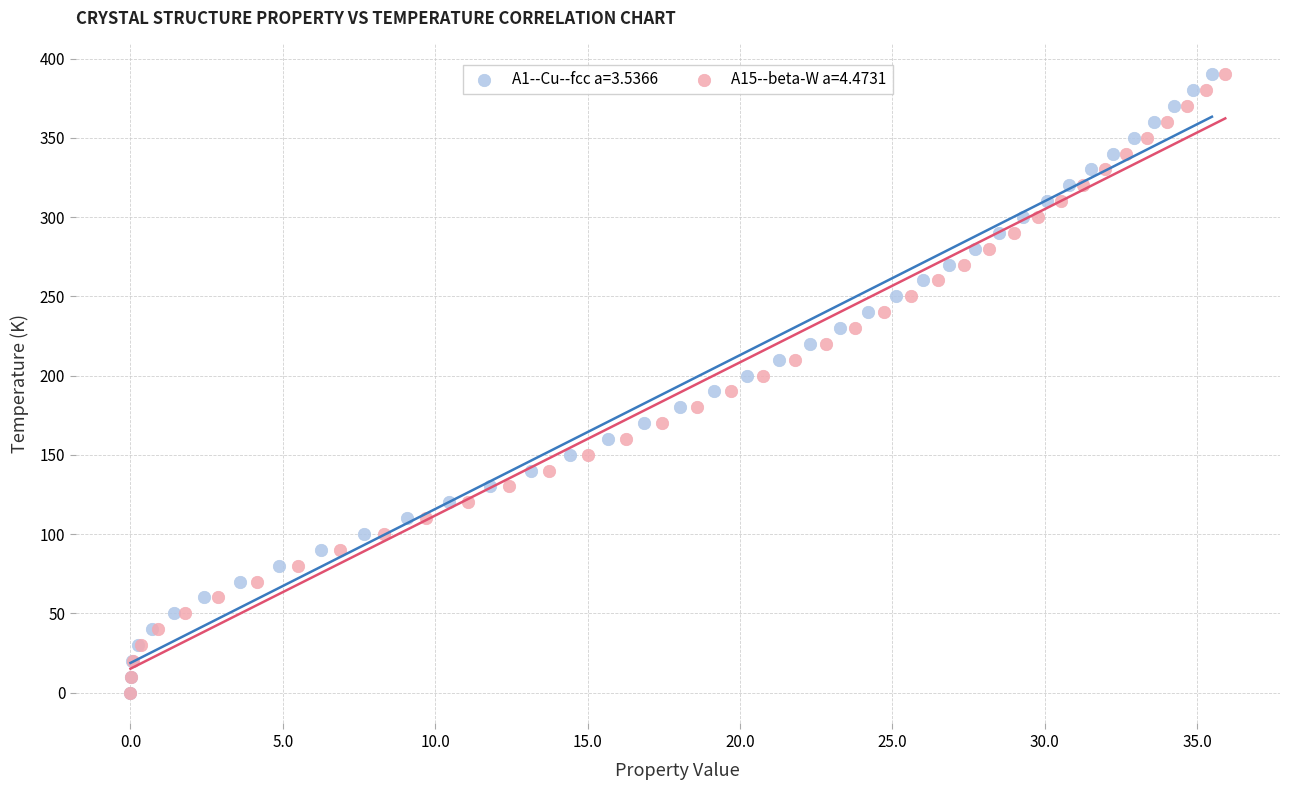

What are all the series names shown in the legend?

A1--Cu--fcc a=3.5366, A15--beta-W a=4.4731